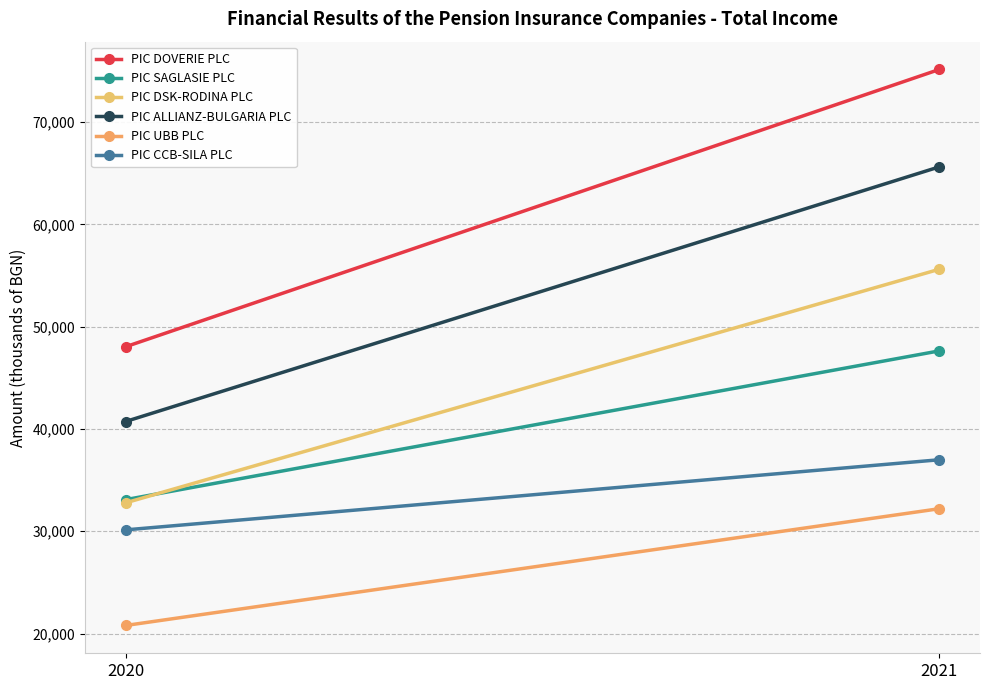

At which category is the sum across all series the highest?

2021